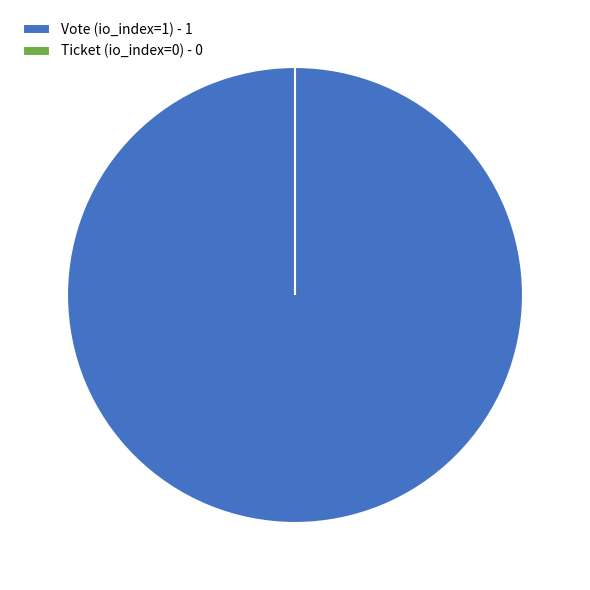

How many segments does this pie chart have?

2